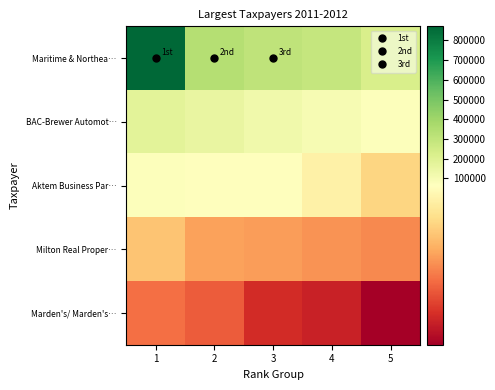

Count the number of data series in this chart.

5